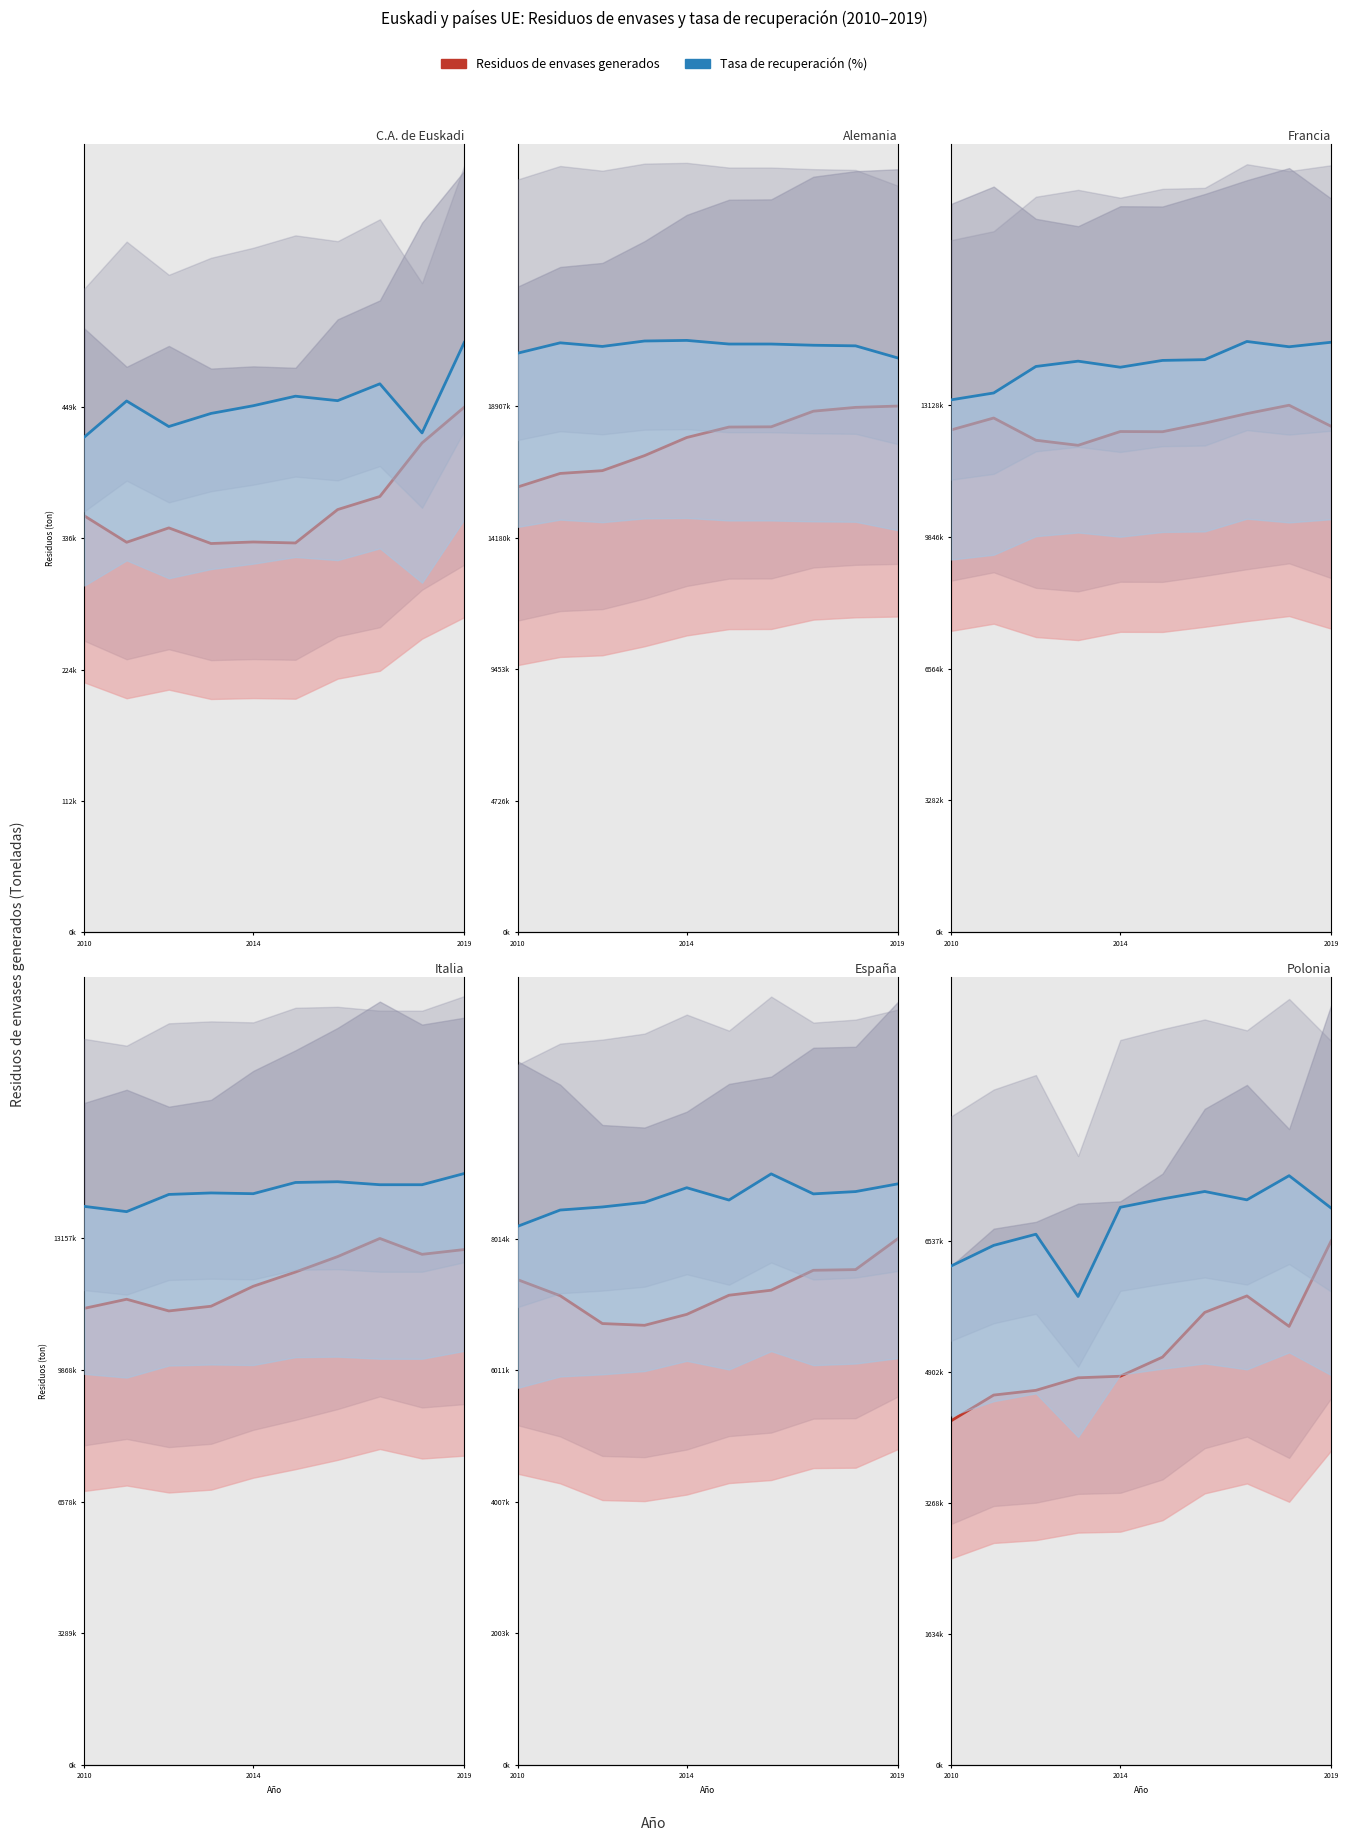

How many interior local peaks does the Tasa de recuperación series have?

3